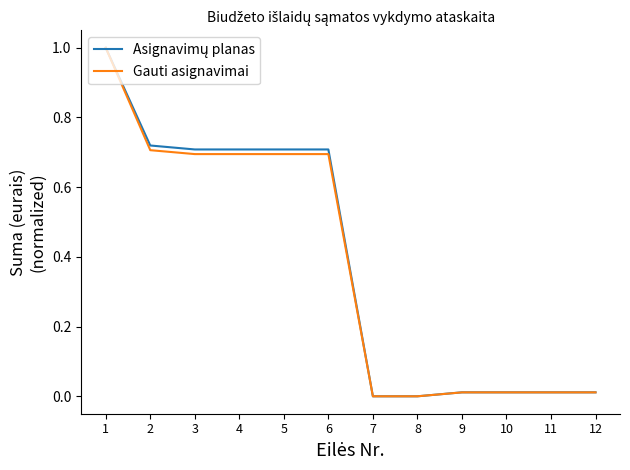

True or false: Gauti asignavimai has a value of 1.1 at 4.

False